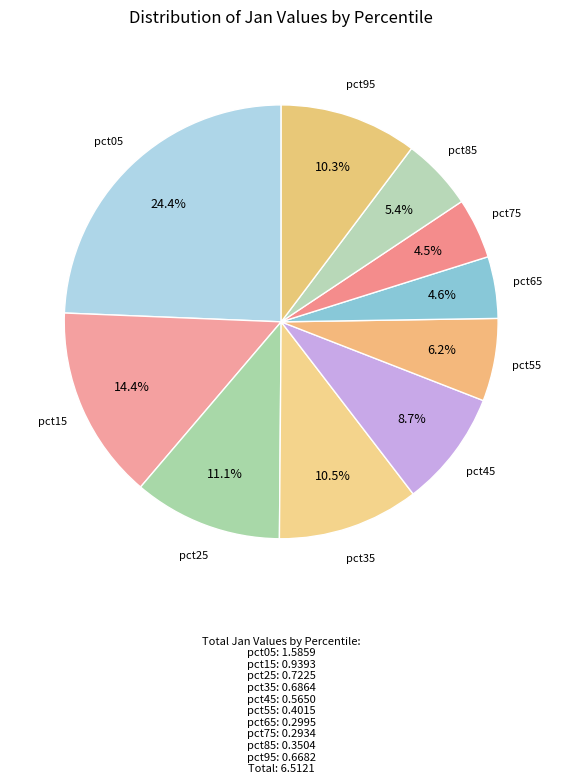

Which slice is the largest?

pct05